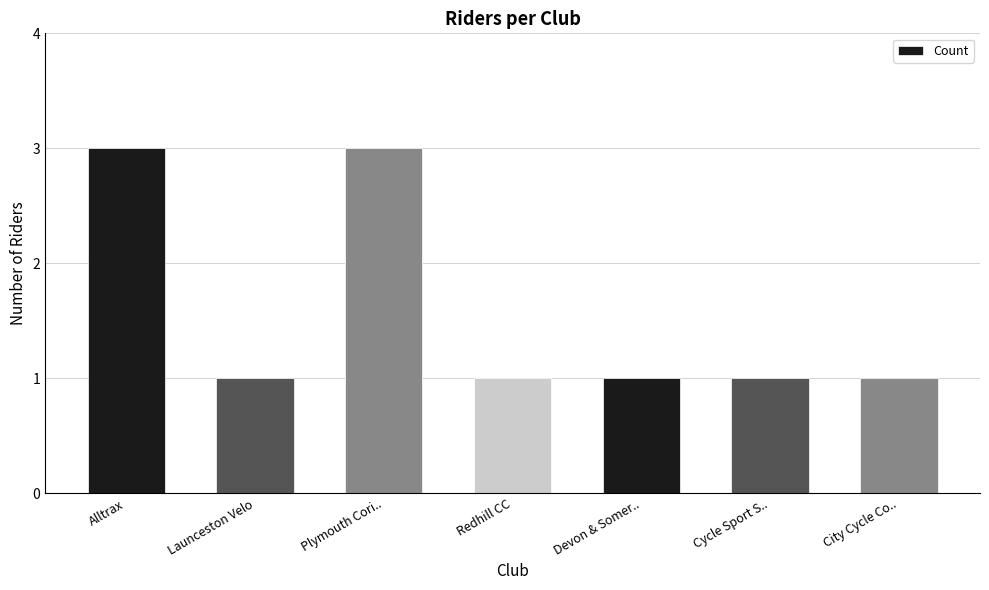

How many values are between 1 and 3?

7